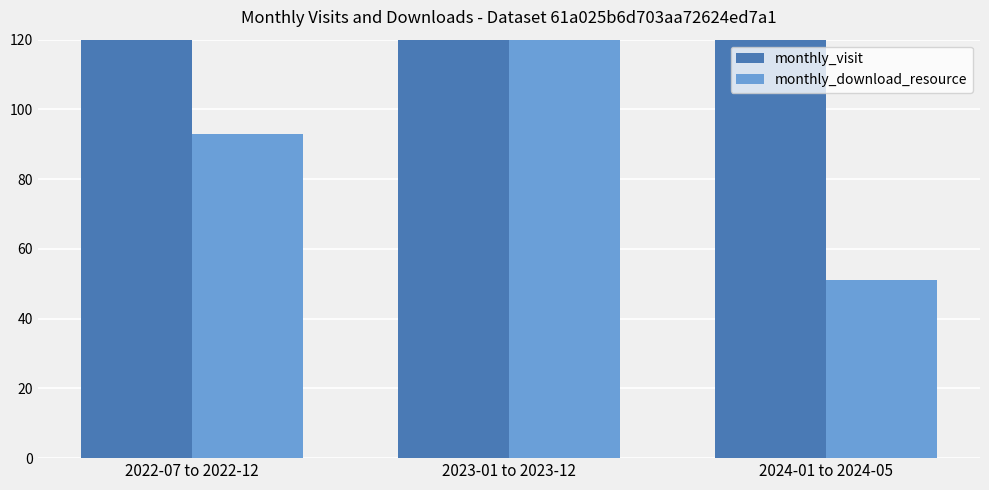

Which series has the widest spread of values?

monthly_visit